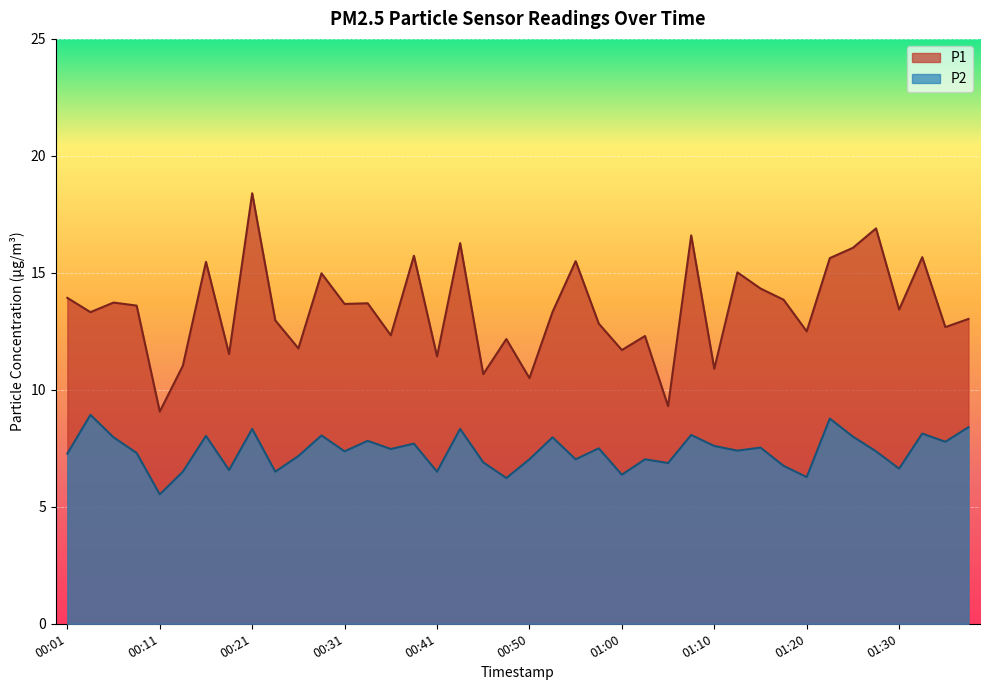

At which category is the sum across all series the highest?

00:21